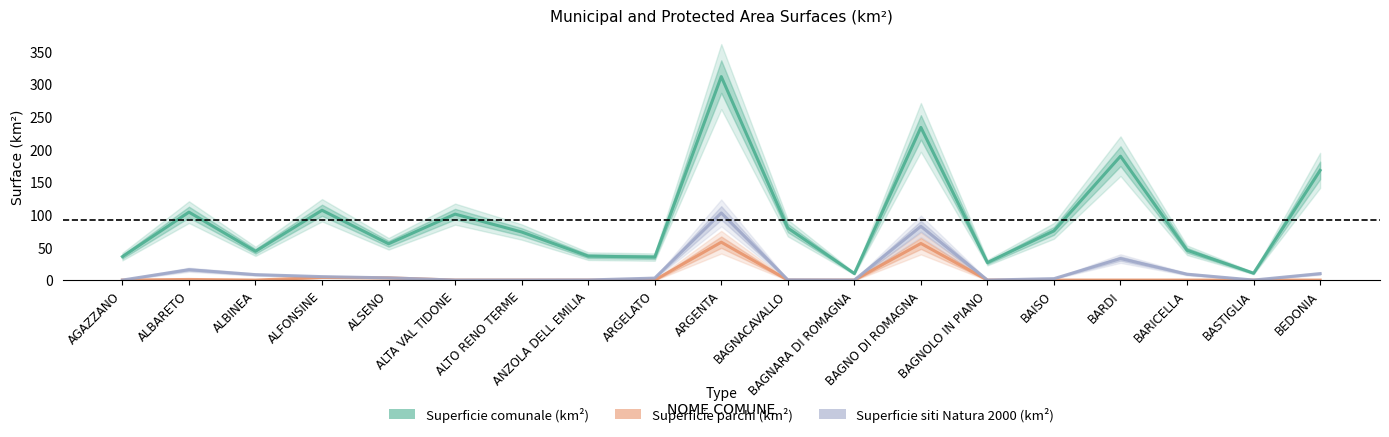

What are all the series names shown in the legend?

Superficie comunale (km²), Superficie parchi (km²), Superficie siti Natura 2000 (km²)